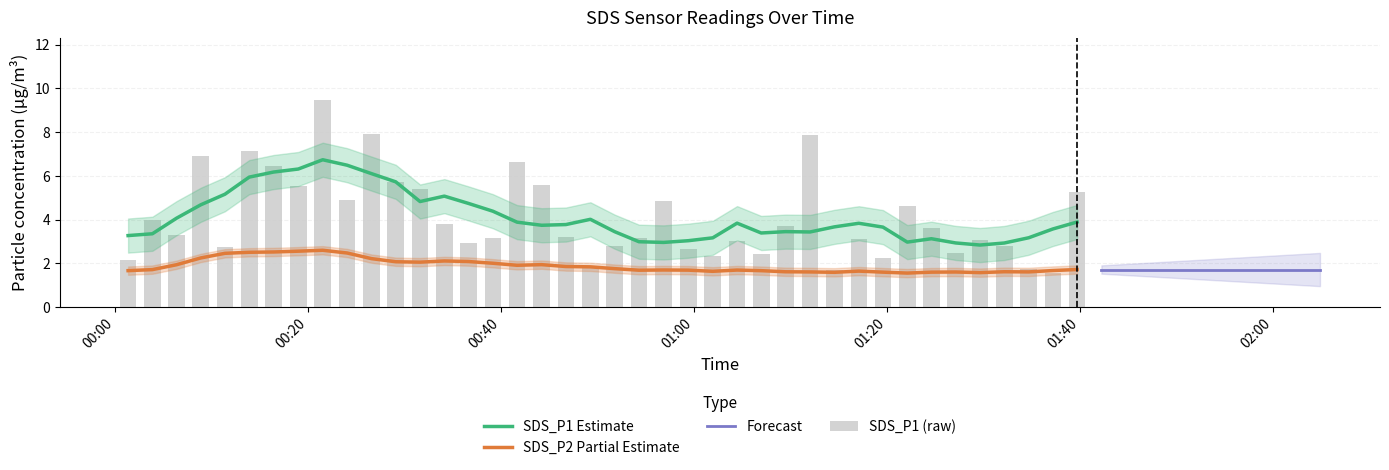

Reading left to right, transcribe all the data shown in this chart.

2.2	4.0	3.3	6.9	2.8	7.2	6.5	5.5	9.5	4.9	7.9	5.7	5.4	3.8	2.9	3.2	6.6	5.6	3.2	1.9	2.8	3.1	4.8	2.7	2.4	3.0	2.5	3.7	7.8	1.7	3.1	2.2	4.6	3.6	2.5	3.0	2.8	1.8	1.6	5.3